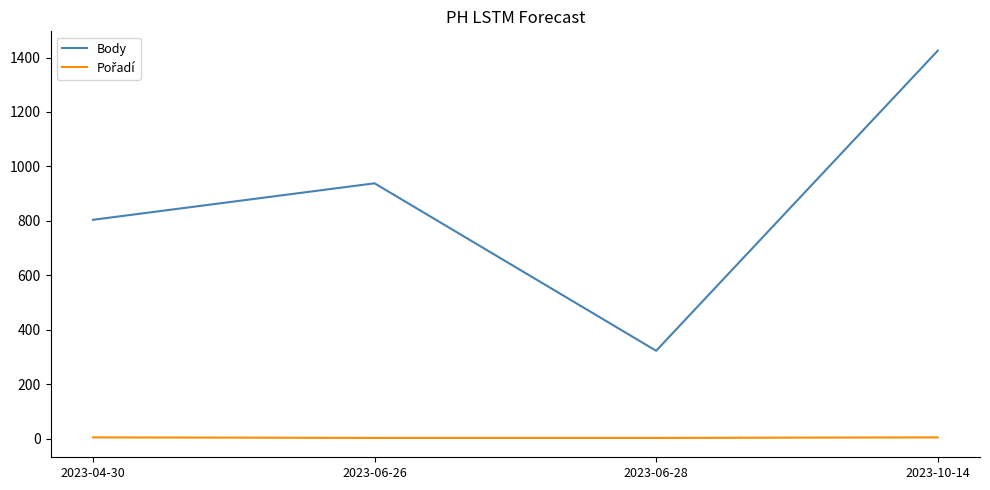

Which category has the highest value in the Body series?

2023-10-14